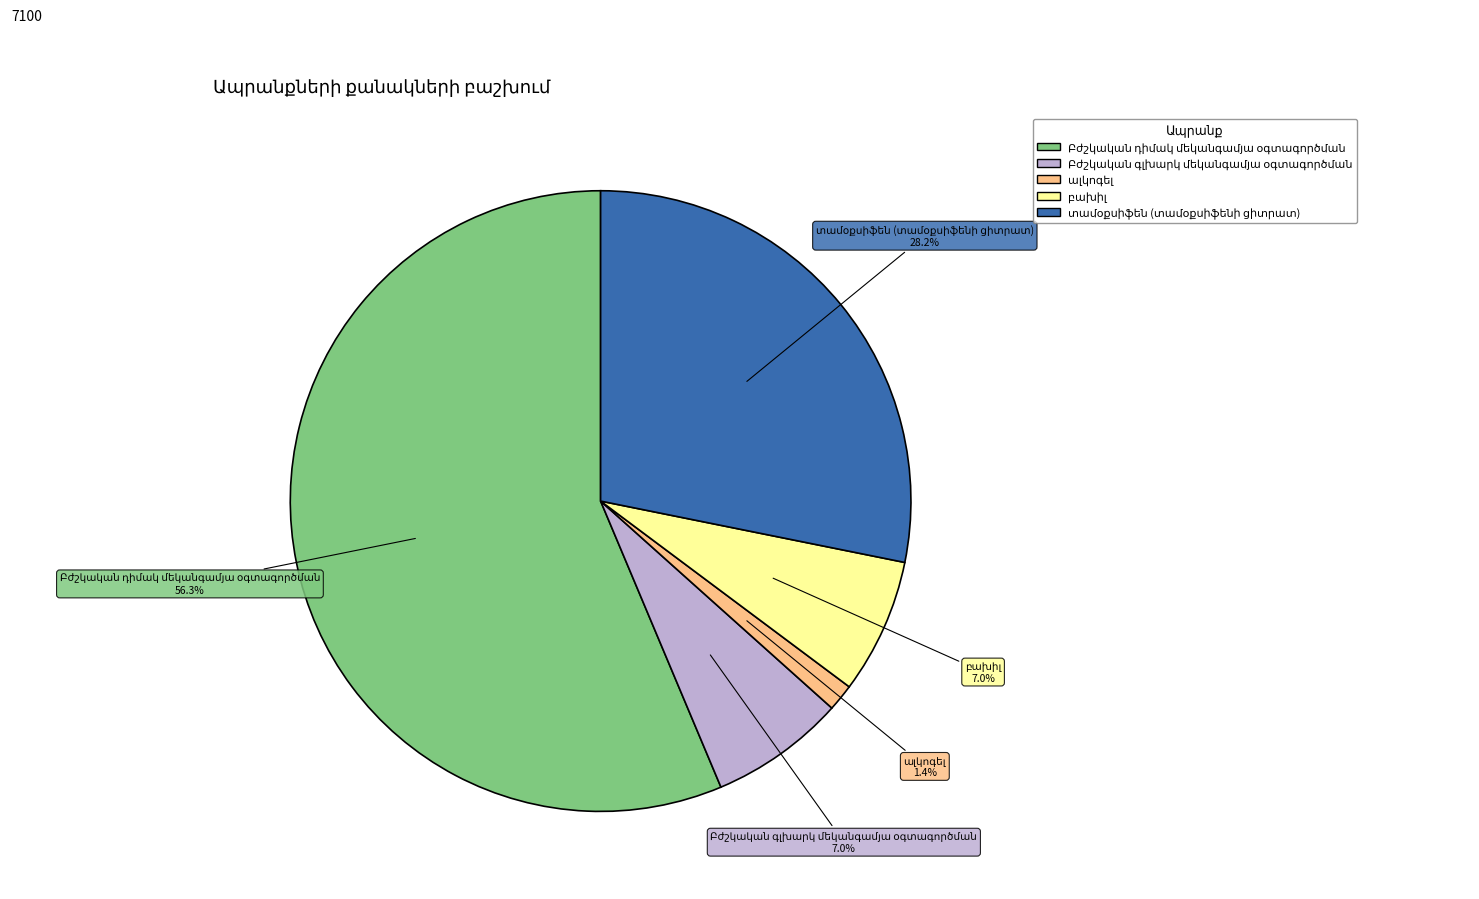

How many segments does this pie chart have?

5